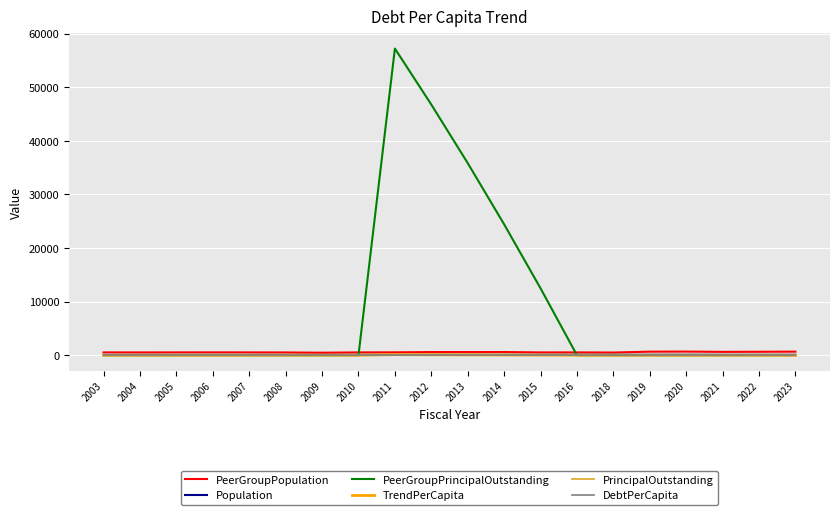

True or false: DebtPerCapita and PeerGroupPopulation intersect in this chart.

False